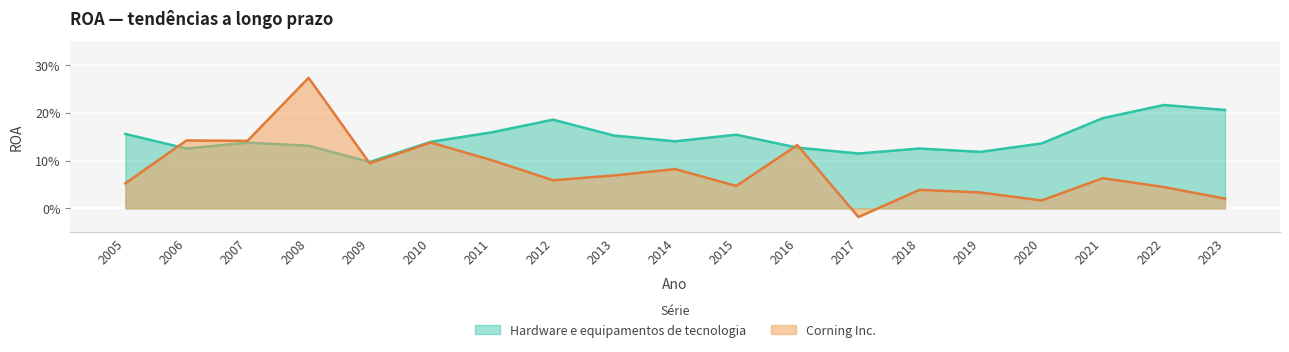

Count the Hardware e equipamentos de tecnologia values in the range 0 to 1.

19